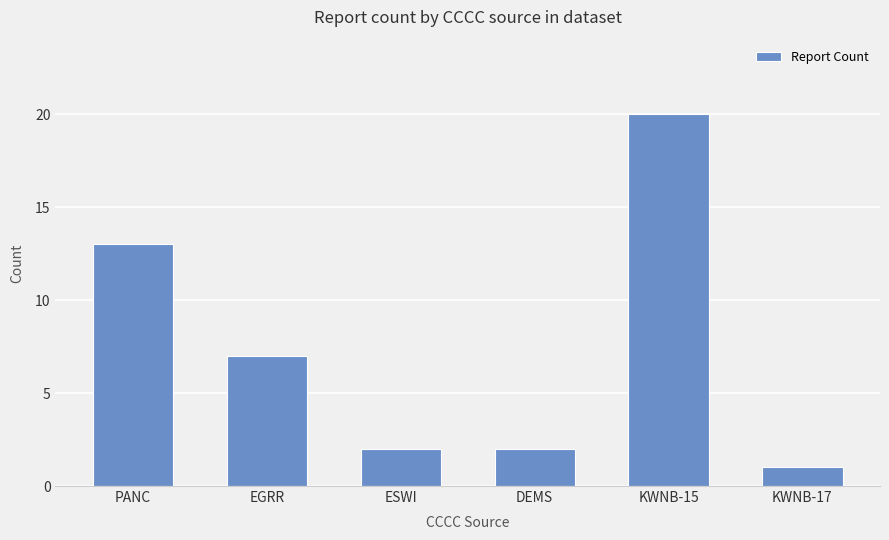

Between KWNB-15 and EGRR, which is larger?

KWNB-15